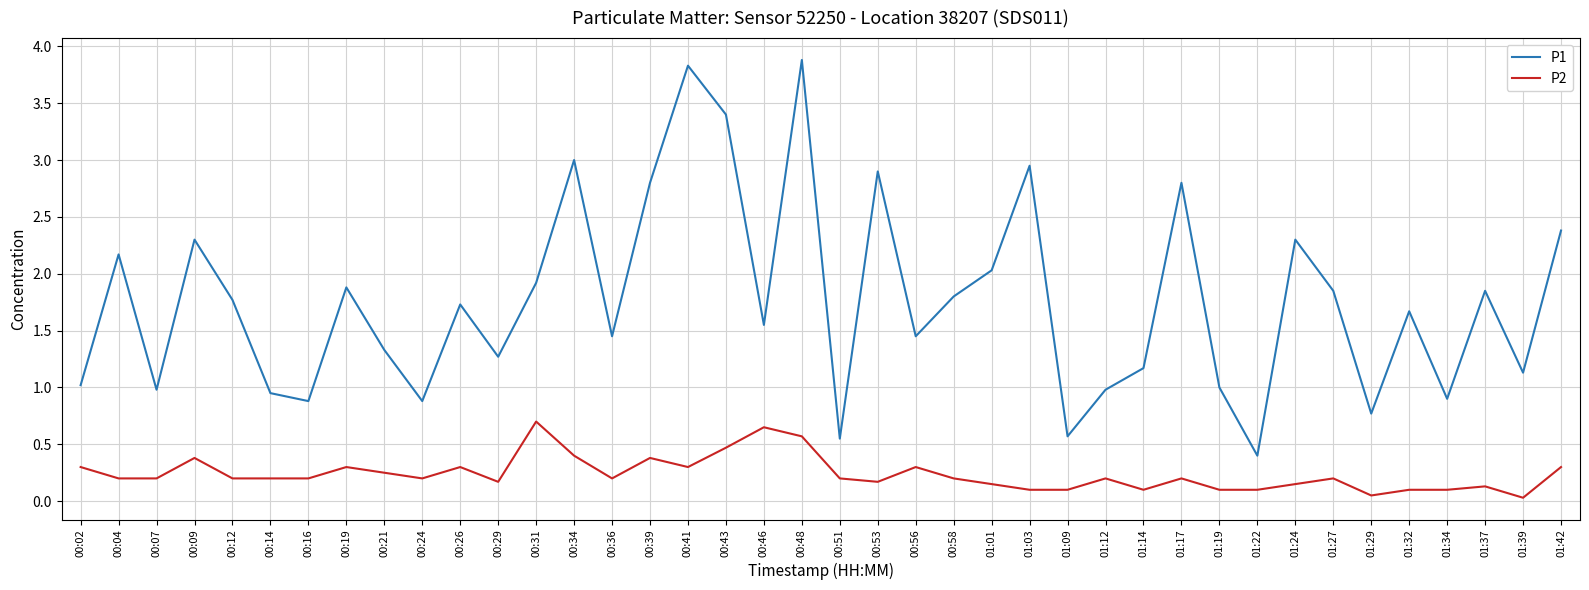

What is the maximum value shown in the chart?

3.9